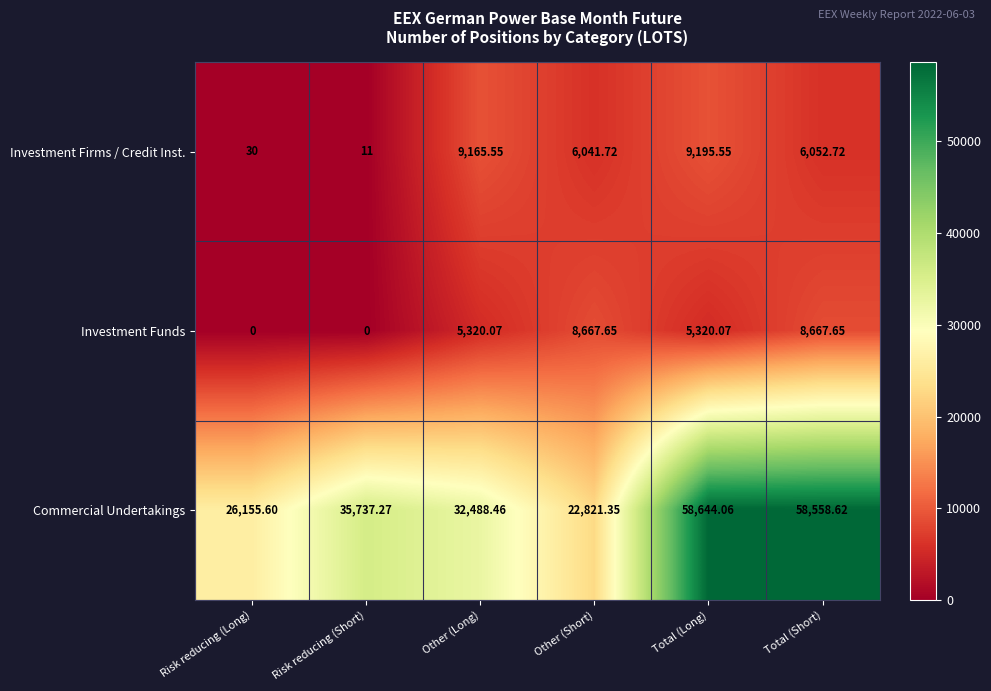

At which label is Investment Firms / Credit Inst. closest to 4603?

Other (Short)